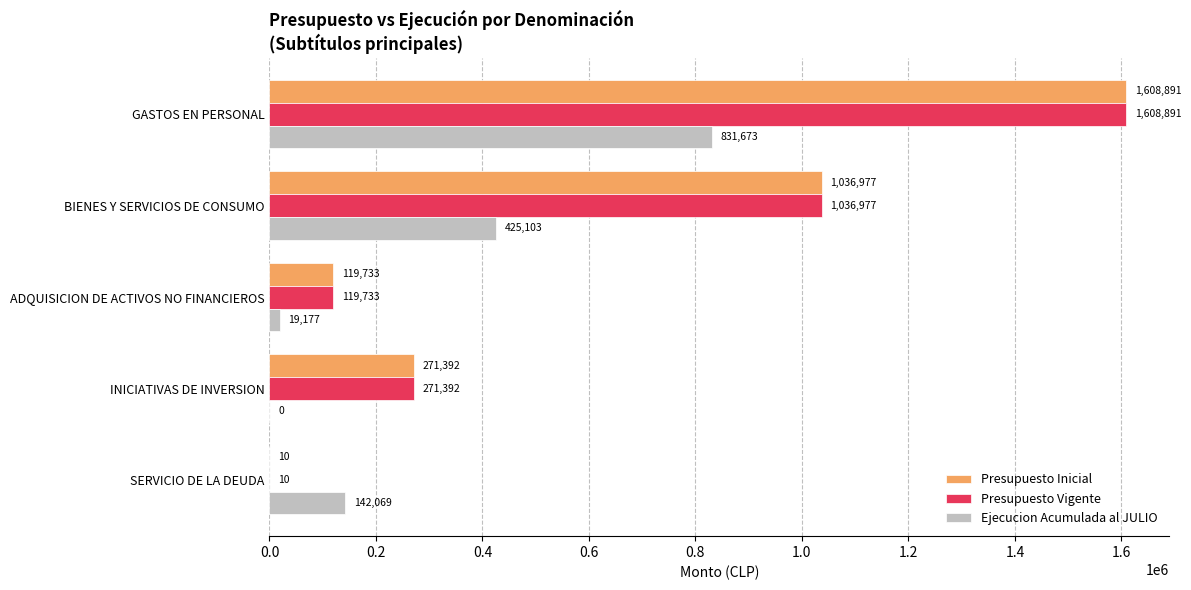

At which category is the sum across all series the highest?

GASTOS EN PERSONAL